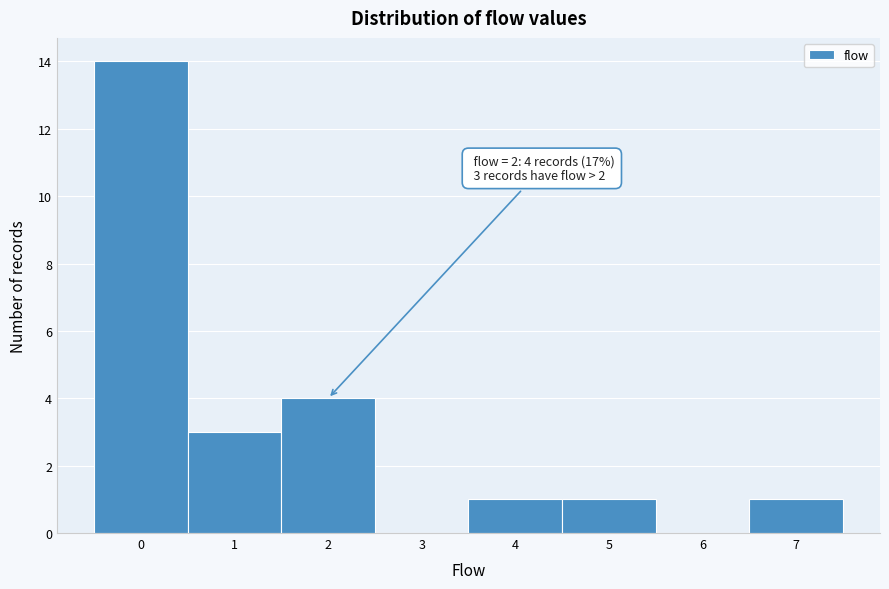

Over which range of the x-axis is the bar tallest?

-0.5 to 0.5